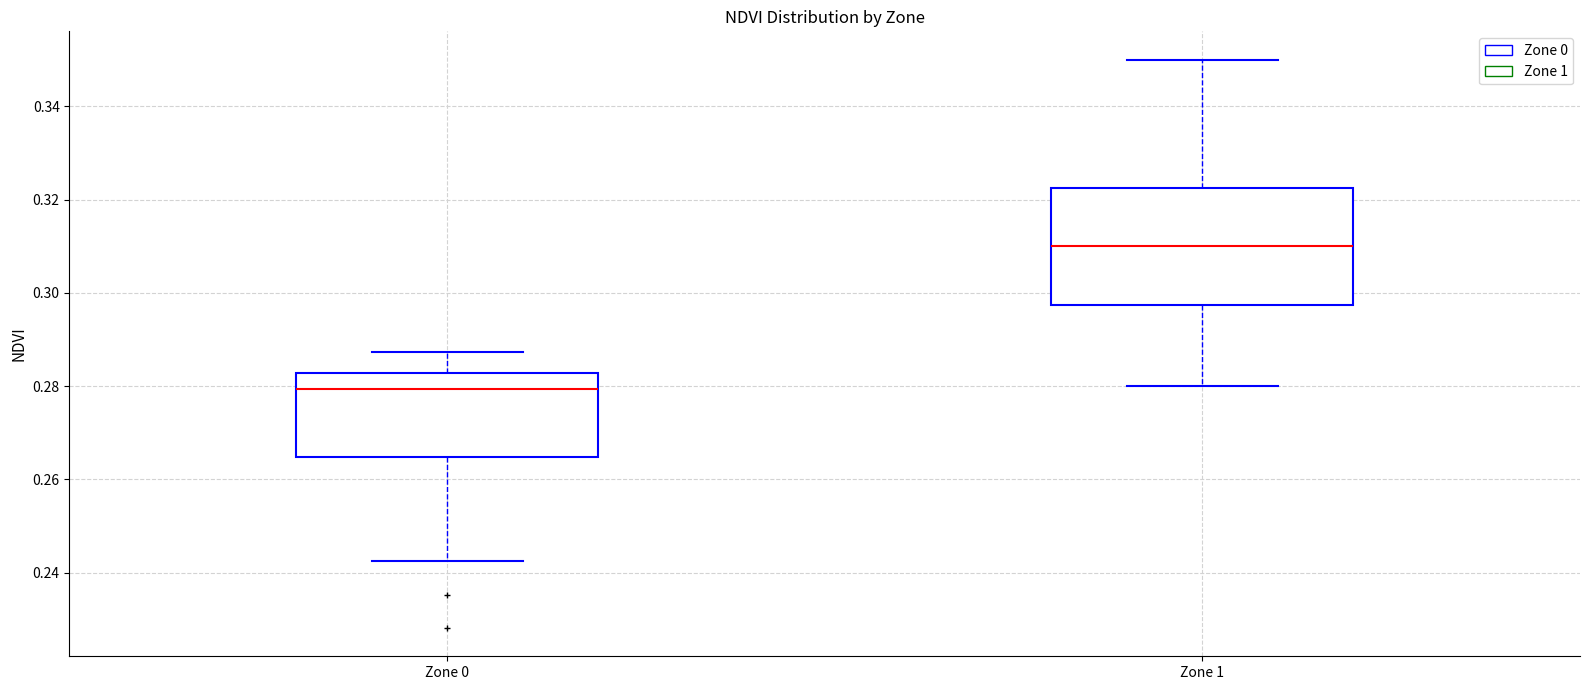

Comparing the boxes themselves (not the whiskers), which one is the tallest?

Zone 1